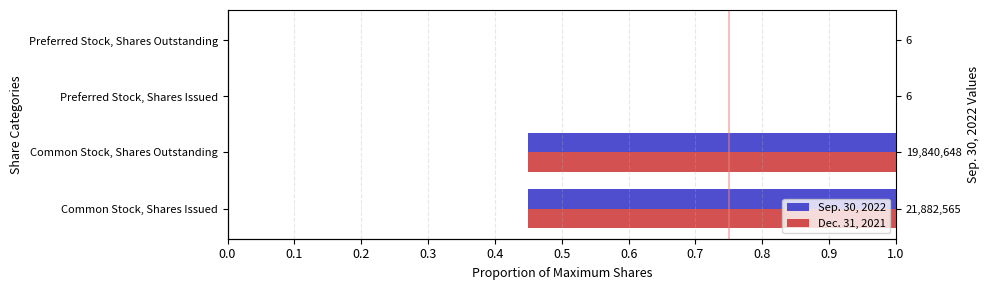

How many data points in Dec. 31, 2021 are above 0?

2